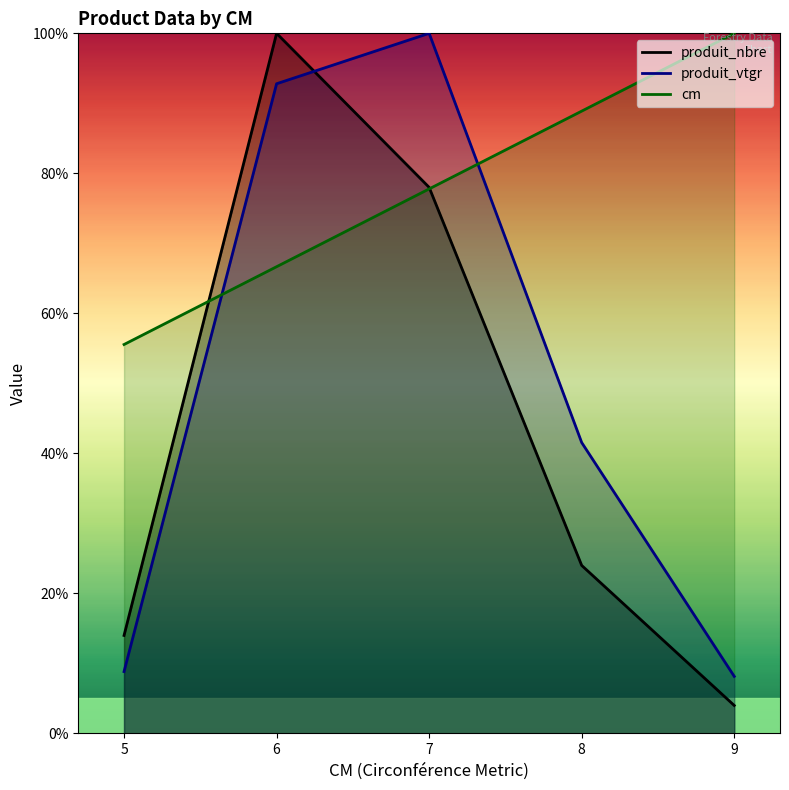

Which category has the highest value across all series?

9